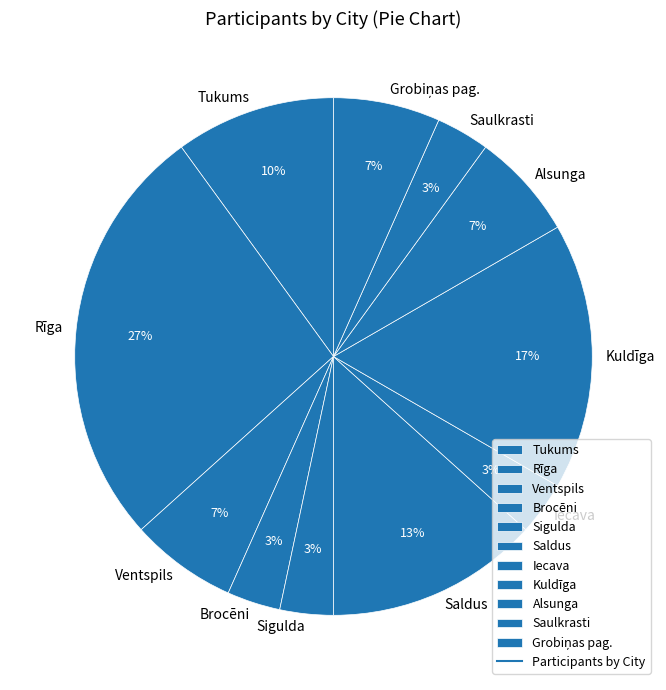

How many slices are in this pie chart?

11